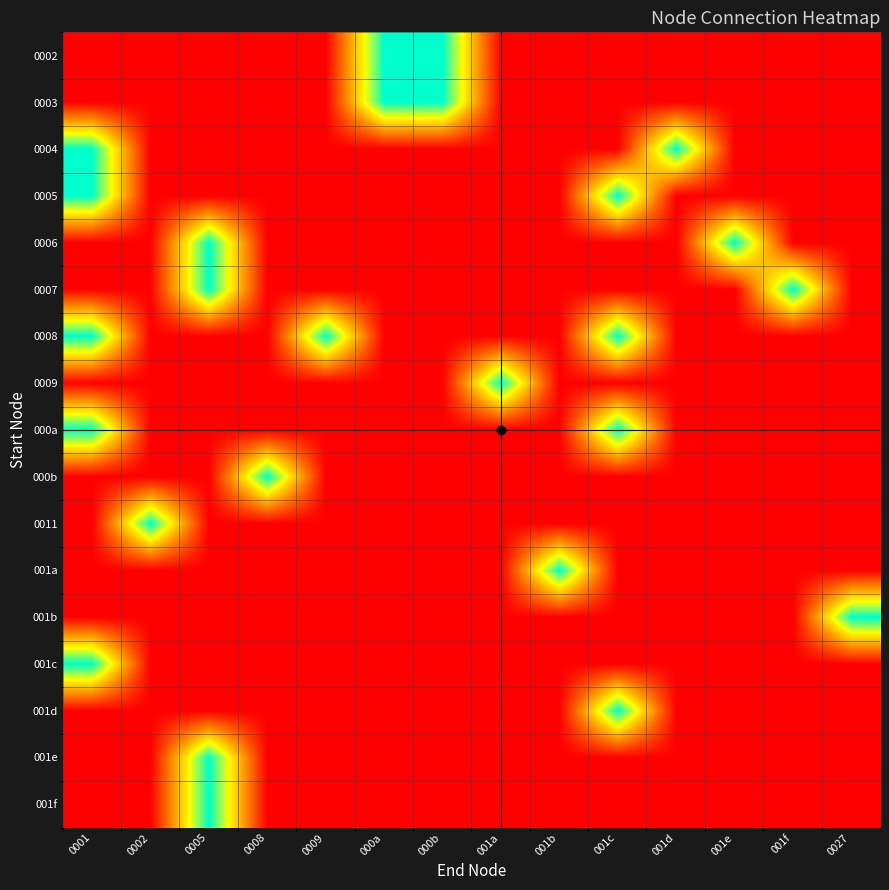

Reading left to right, extract all data points from this chart.

0002: 0001=0	0002=0	0005=0	0008=0	0009=0	000a=1	000b=1	001a=0	001b=0	001c=0	001d=0	001e=0	001f=0	0027=0
0003: 0001=0	0002=0	0005=0	0008=0	0009=0	000a=1	000b=1	001a=0	001b=0	001c=0	001d=0	001e=0	001f=0	0027=0
0004: 0001=1	0002=0	0005=0	0008=0	0009=0	000a=0	000b=0	001a=0	001b=0	001c=0	001d=1	001e=0	001f=0	0027=0
0005: 0001=1	0002=0	0005=0	0008=0	0009=0	000a=0	000b=0	001a=0	001b=0	001c=1	001d=0	001e=0	001f=0	0027=0
0006: 0001=0	0002=0	0005=1	0008=0	0009=0	000a=0	000b=0	001a=0	001b=0	001c=0	001d=0	001e=1	001f=0	0027=0
0007: 0001=0	0002=0	0005=1	0008=0	0009=0	000a=0	000b=0	001a=0	001b=0	001c=0	001d=0	001e=0	001f=1	0027=0
0008: 0001=1	0002=0	0005=0	0008=0	0009=1	000a=0	000b=0	001a=0	001b=0	001c=1	001d=0	001e=0	001f=0	0027=0
0009: 0001=0	0002=0	0005=0	0008=0	0009=0	000a=0	000b=0	001a=1	001b=0	001c=0	001d=0	001e=0	001f=0	0027=0
000a: 0001=1	0002=0	0005=0	0008=0	0009=0	000a=0	000b=0	001a=0	001b=0	001c=1	001d=0	001e=0	001f=0	0027=0
000b: 0001=0	0002=0	0005=0	0008=1	0009=0	000a=0	000b=0	001a=0	001b=0	001c=0	001d=0	001e=0	001f=0	0027=0
0011: 0001=0	0002=1	0005=0	0008=0	0009=0	000a=0	000b=0	001a=0	001b=0	001c=0	001d=0	001e=0	001f=0	0027=0
001a: 0001=0	0002=0	0005=0	0008=0	0009=0	000a=0	000b=0	001a=0	001b=1	001c=0	001d=0	001e=0	001f=0	0027=0
001b: 0001=0	0002=0	0005=0	0008=0	0009=0	000a=0	000b=0	001a=0	001b=0	001c=0	001d=0	001e=0	001f=0	0027=1
001c: 0001=1	0002=0	0005=0	0008=0	0009=0	000a=0	000b=0	001a=0	001b=0	001c=0	001d=0	001e=0	001f=0	0027=0
001d: 0001=0	0002=0	0005=0	0008=0	0009=0	000a=0	000b=0	001a=0	001b=0	001c=1	001d=0	001e=0	001f=0	0027=0
001e: 0001=0	0002=0	0005=1	0008=0	0009=0	000a=0	000b=0	001a=0	001b=0	001c=0	001d=0	001e=0	001f=0	0027=0
001f: 0001=0	0002=0	0005=1	0008=0	0009=0	000a=0	000b=0	001a=0	001b=0	001c=0	001d=0	001e=0	001f=0	0027=0